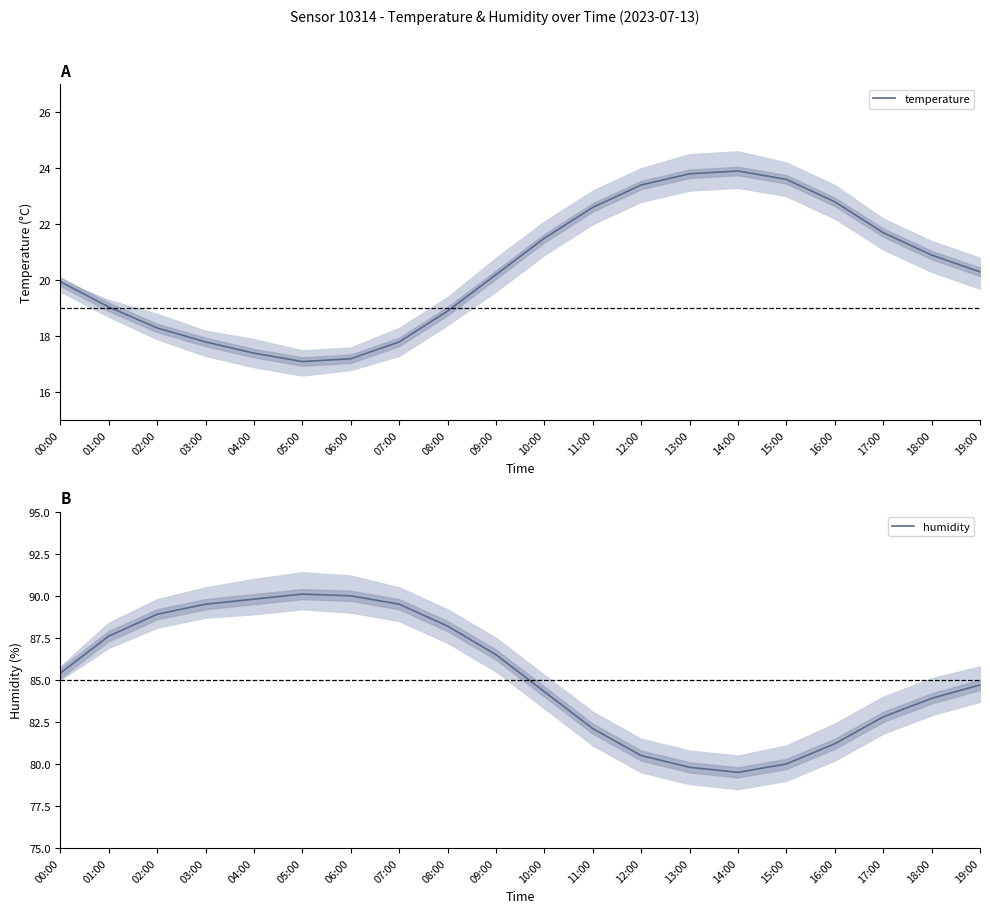

At which category is the sum across all series the highest?

03:00